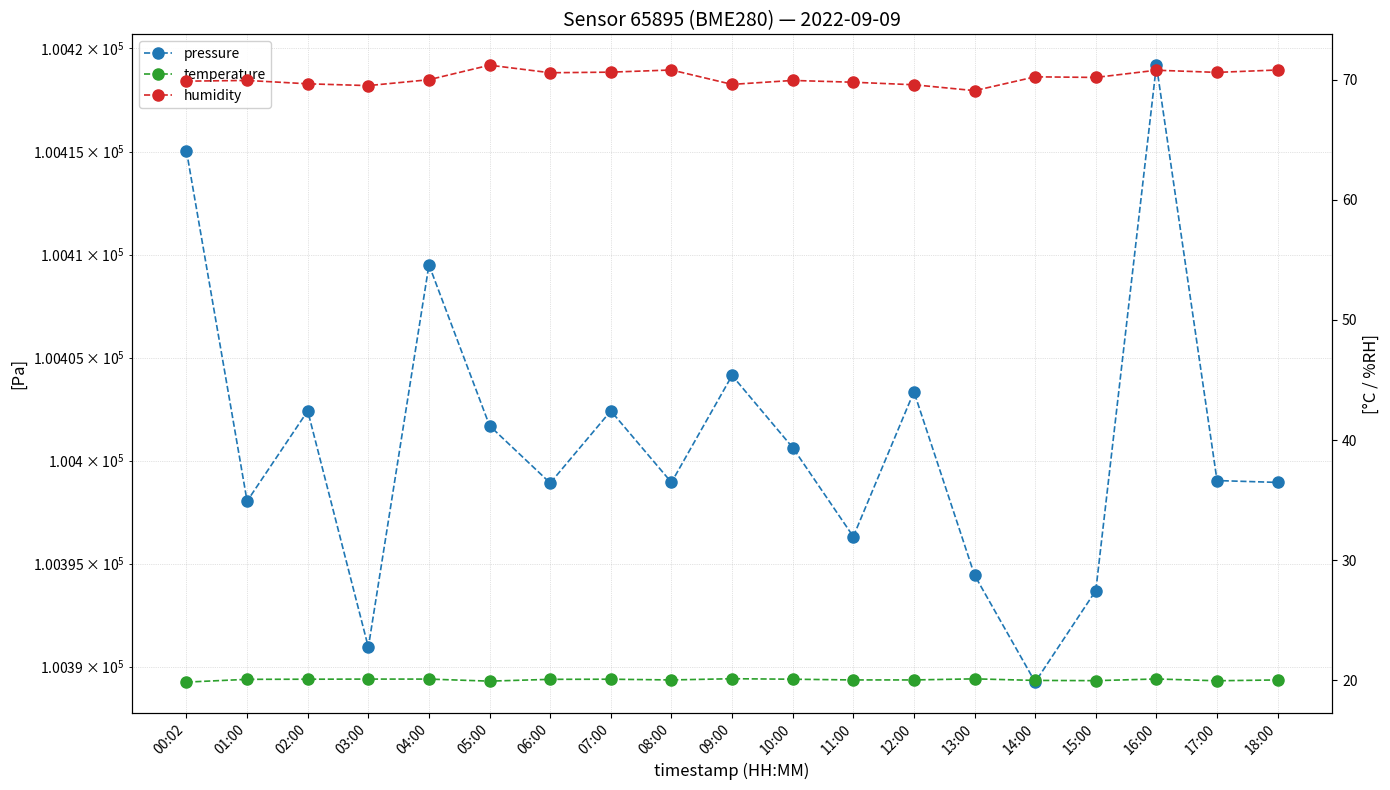

What are all the series names shown in the legend?

pressure, temperature, humidity